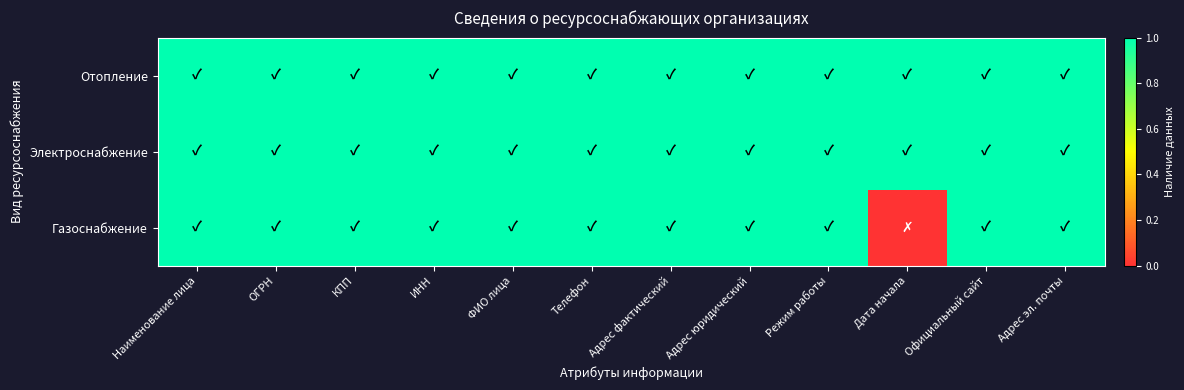

What is the total value across all series at Адрес юридический?

3